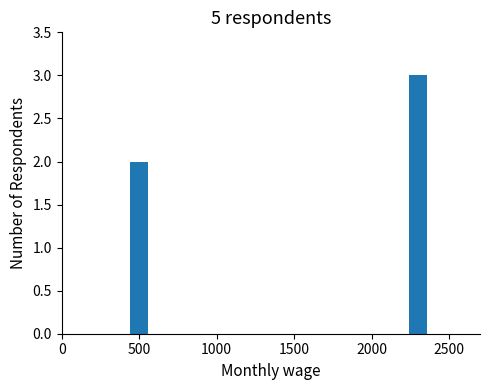

What is the value of the 2nd bar from the left?

3